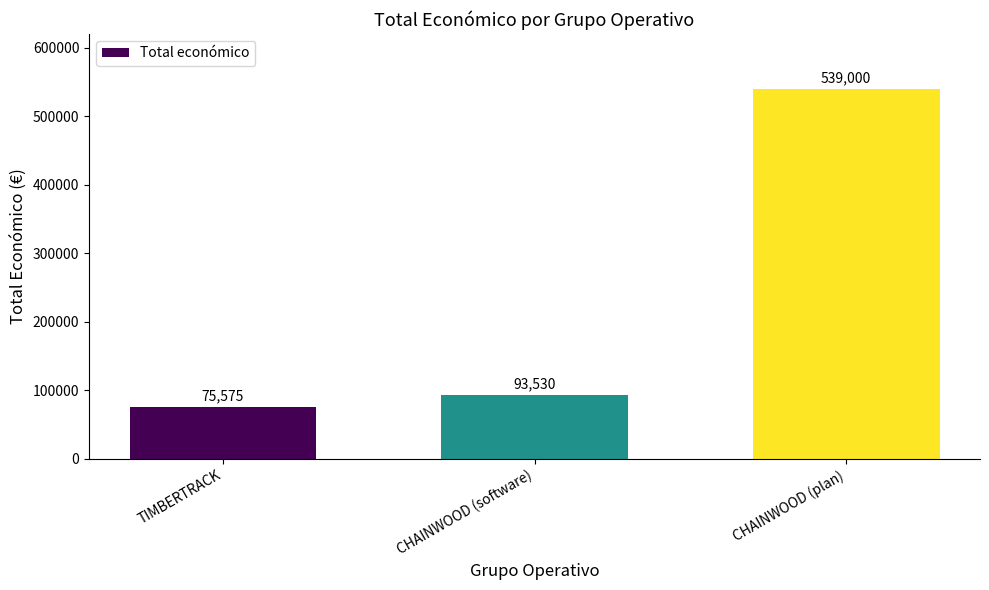

Are the bars horizontal?

No